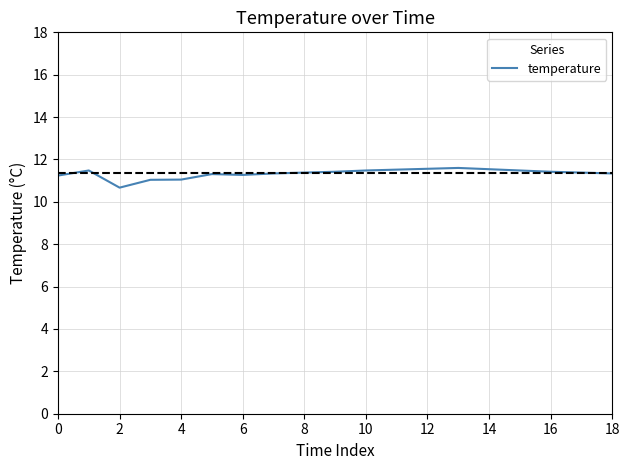

What is the maximum value shown in the chart?

11.6